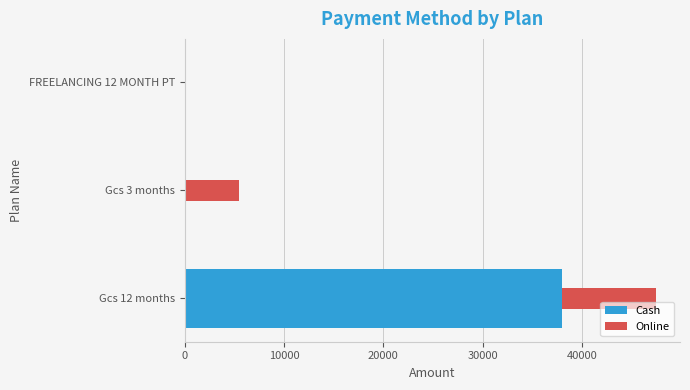

What is the highest value of the Cash series?

38000